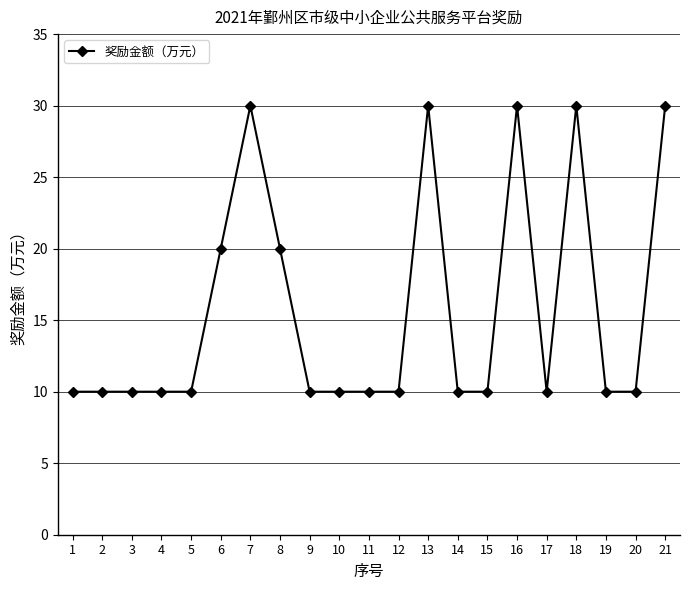

What is the approximate value at 19, to the nearest 10?

10